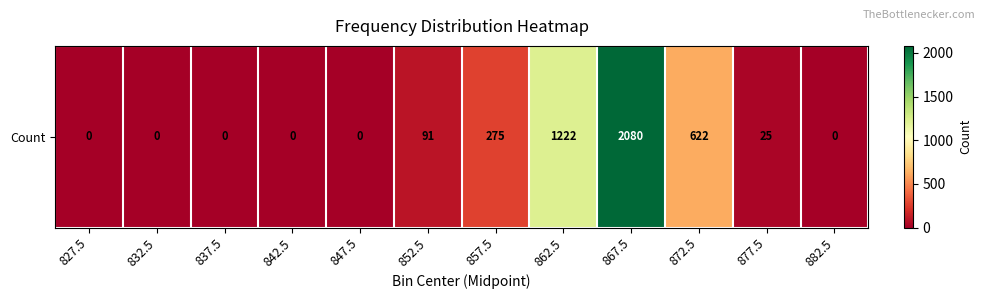

Which label corresponds to the smallest value in the chart?

827.5